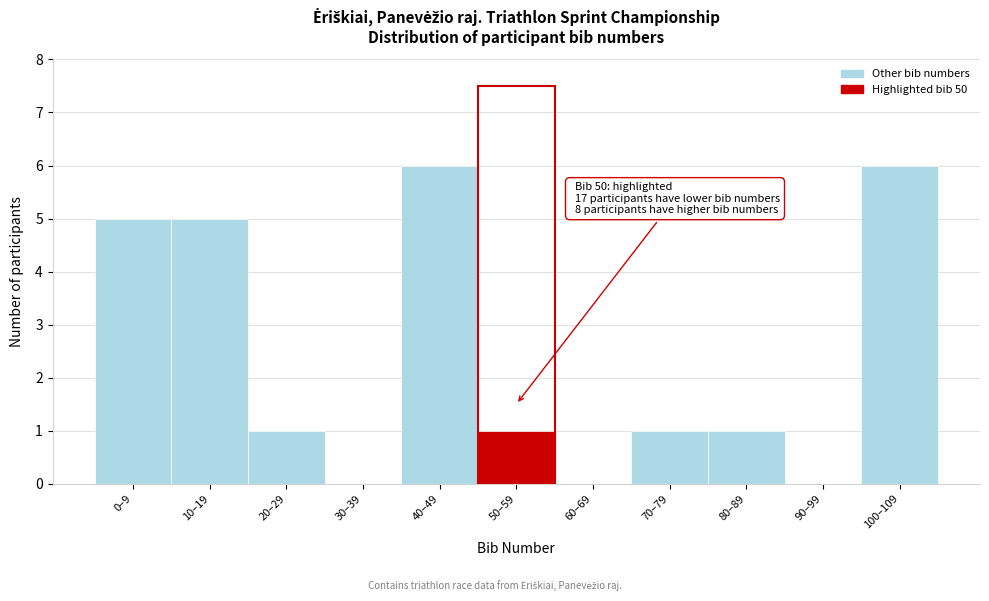

Reading left to right, extract all data points from this chart.

0–9=5	10–19=5	20–29=1	30–39=0	40–49=6	50–59=1	60–69=0	70–79=1	80–89=1	90–99=0	100–109=6